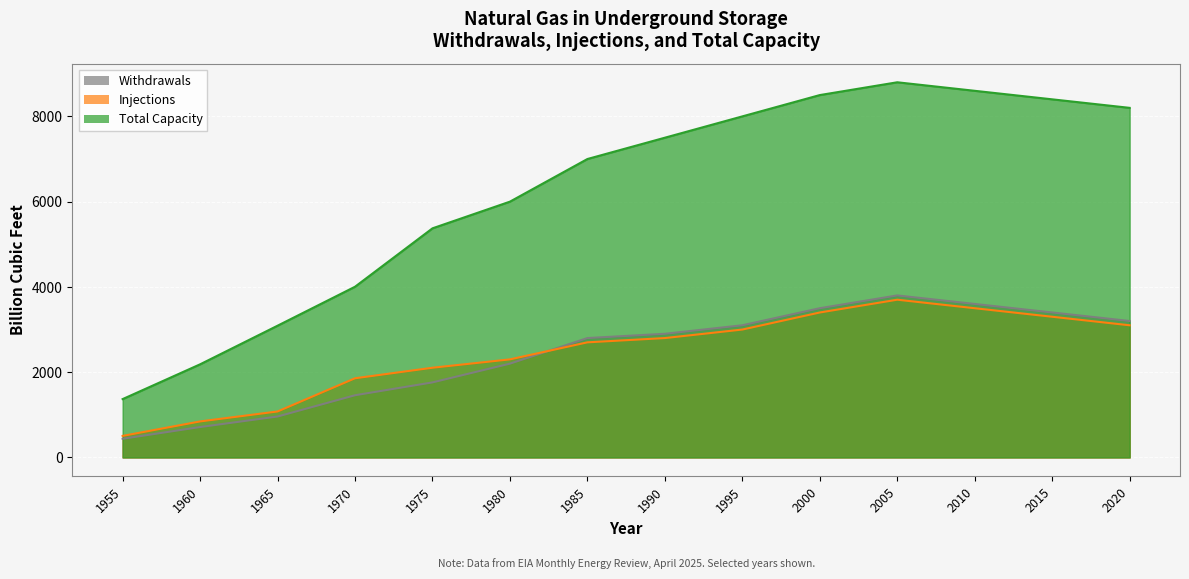

Is it true that Injections equals 734.1 at 1965?

False